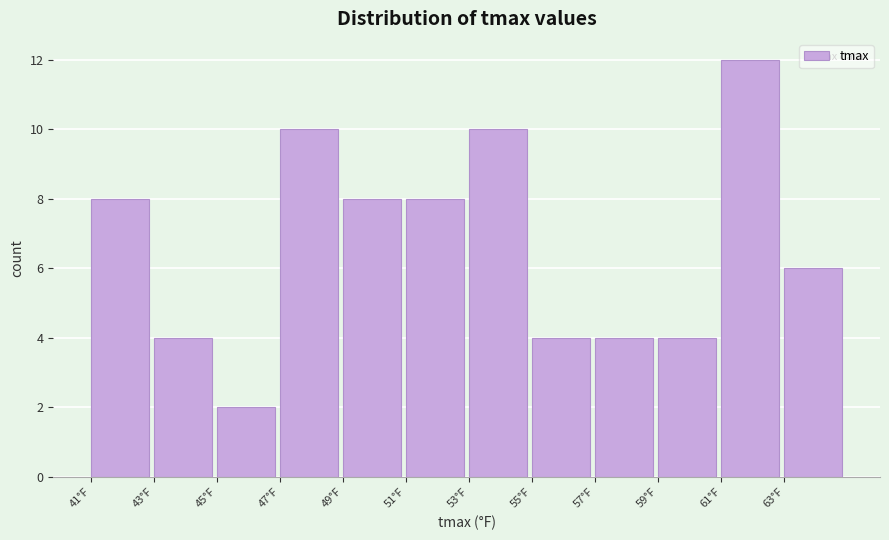

Reading left to right, transcribe all the data shown in this chart.

41°F=8	43°F=4	45°F=2	47°F=10	49°F=8	51°F=8	53°F=10	55°F=4	57°F=4	59°F=4	61°F=12	63°F=6